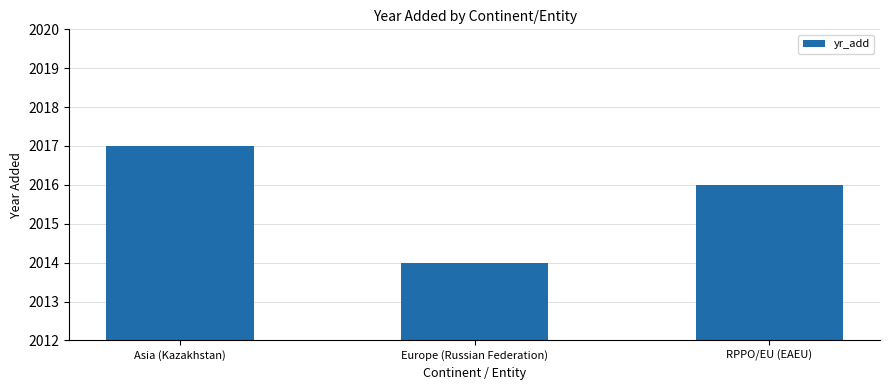

What value does the data have at RPPO/EU (EAEU)?

2016